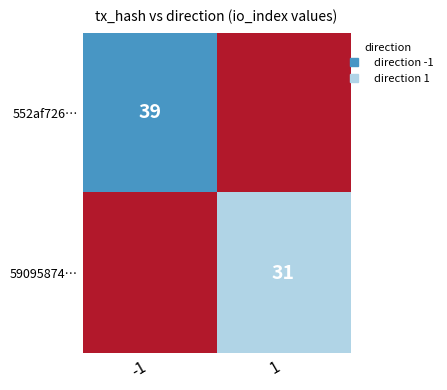

At which category is the sum across all series the highest?

-1